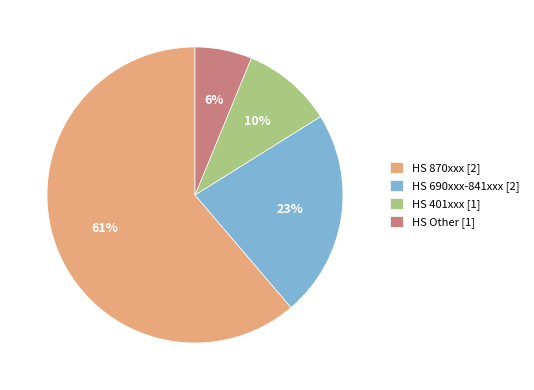

True or false: HS 870xxx [2] accounts for 61% of the total.

True